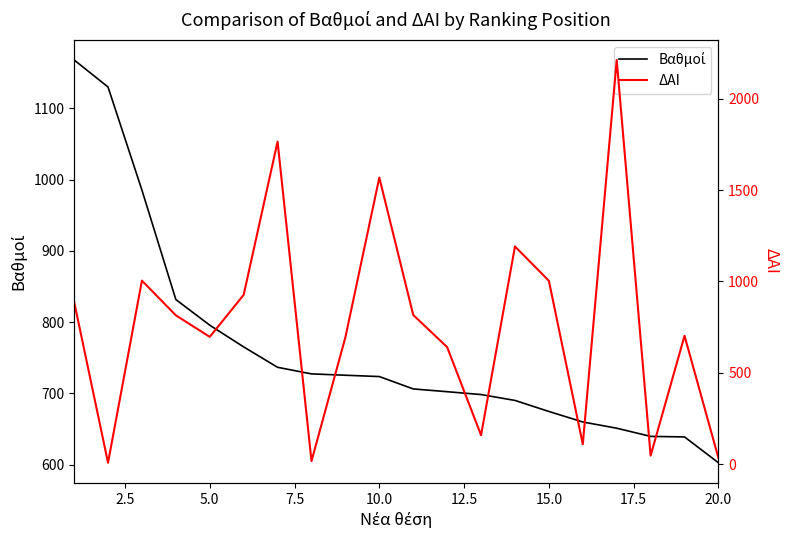

True or false: ΔΑΙ and Βαθμοί intersect in this chart.

True